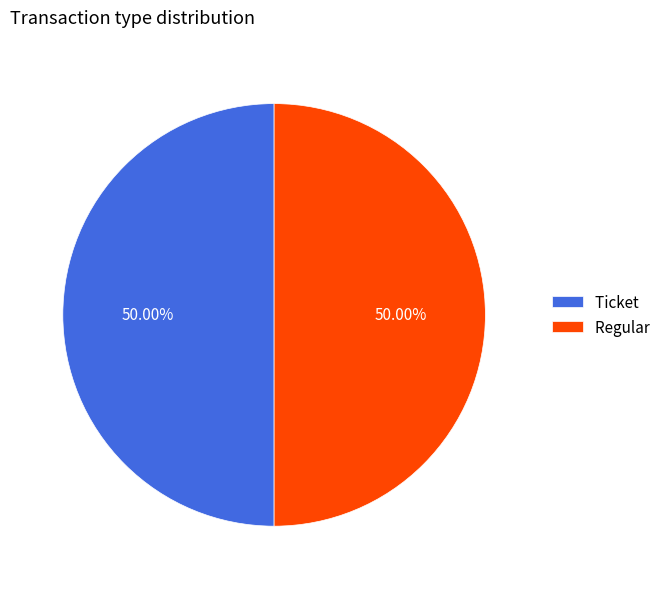

What is the ratio of the value at Regular to the value at Ticket?

1.0